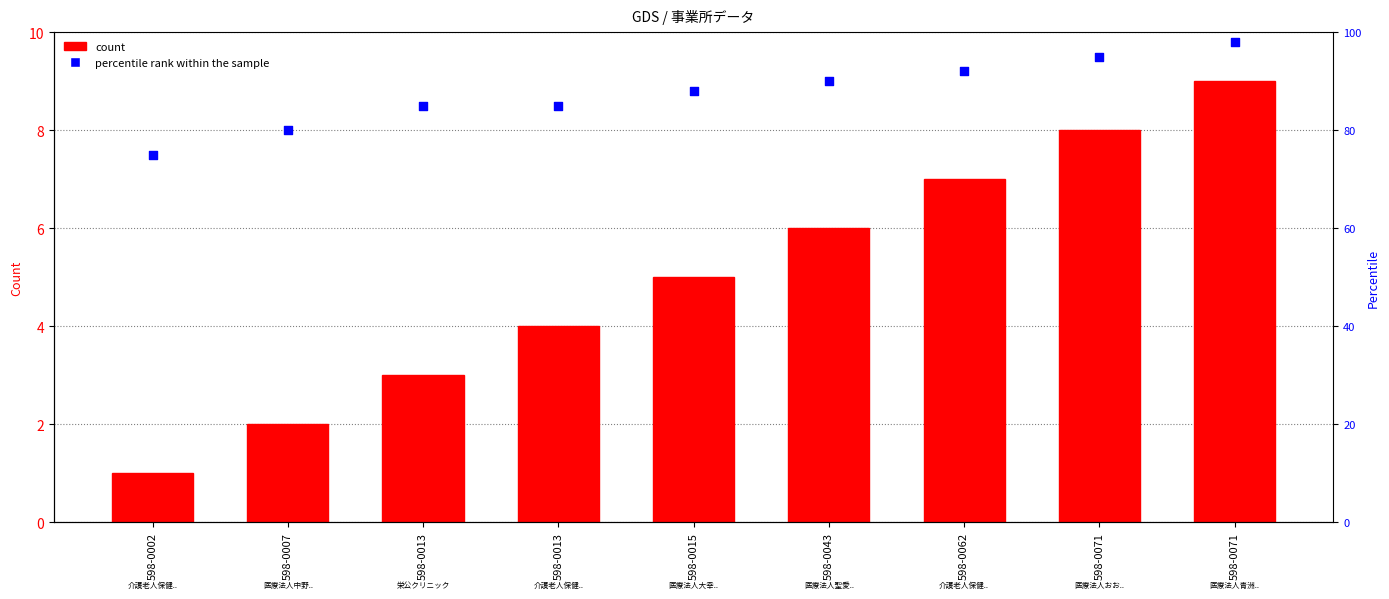

Which series has the largest Y range (max minus min)?

percentile rank within the sample